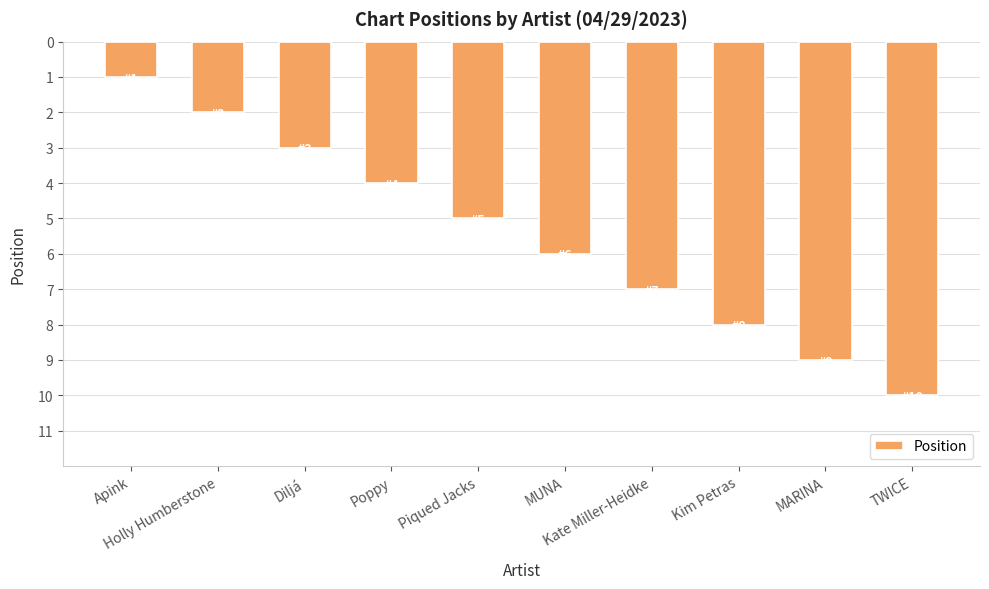

How many data points does each series have?

10